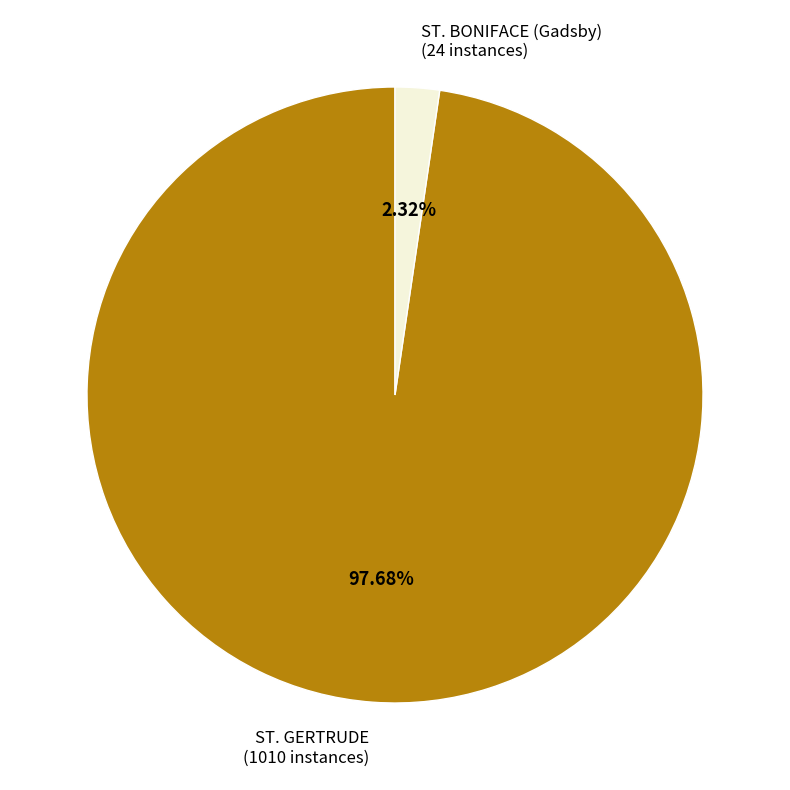

Is there a majority slice in this chart?

Yes